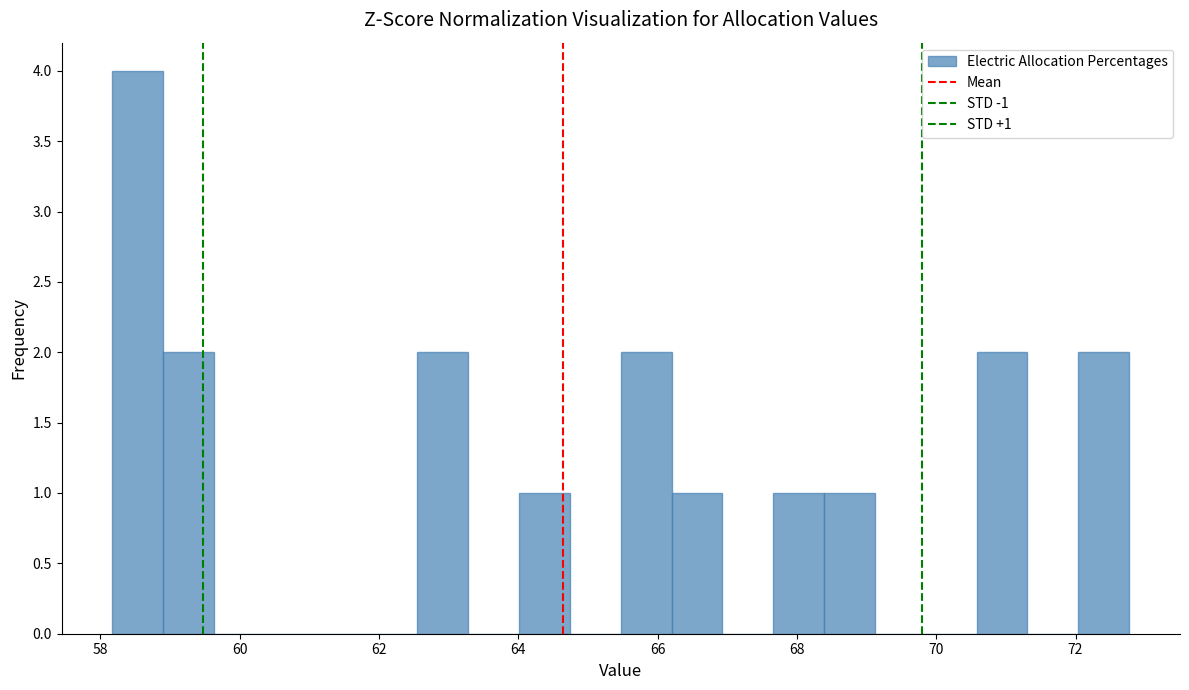

Around what value on the x-axis is the tallest bar? Give the approximate position of its centre, as read against the axis.

58.6